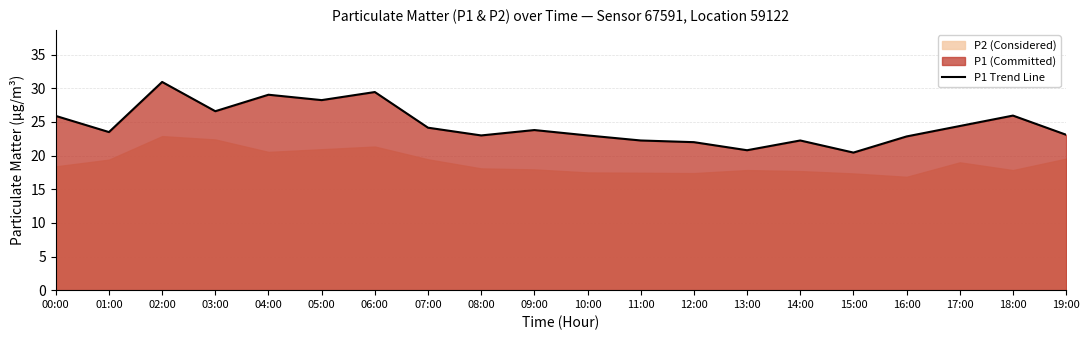

True or false: P1 Trend Line has a value of 26.6 at 03:00.

True